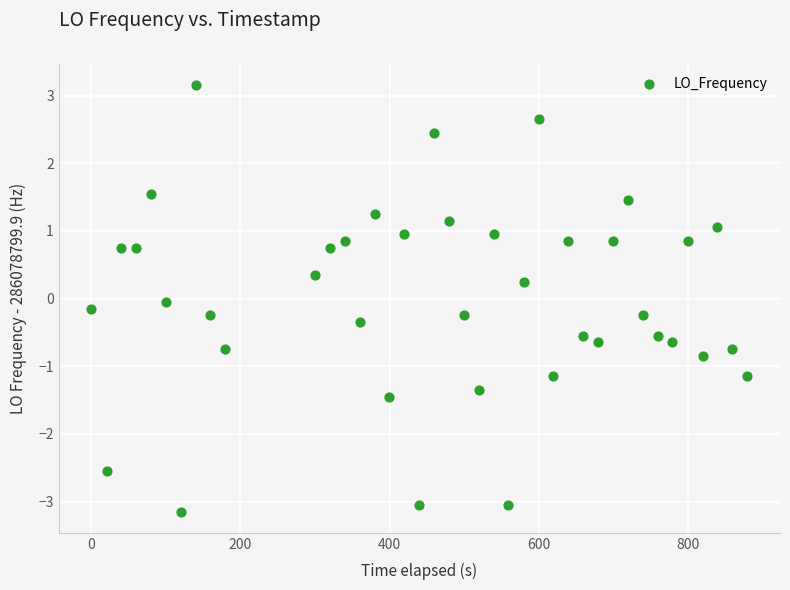

What is the range of X values (max minus min)?

880.1